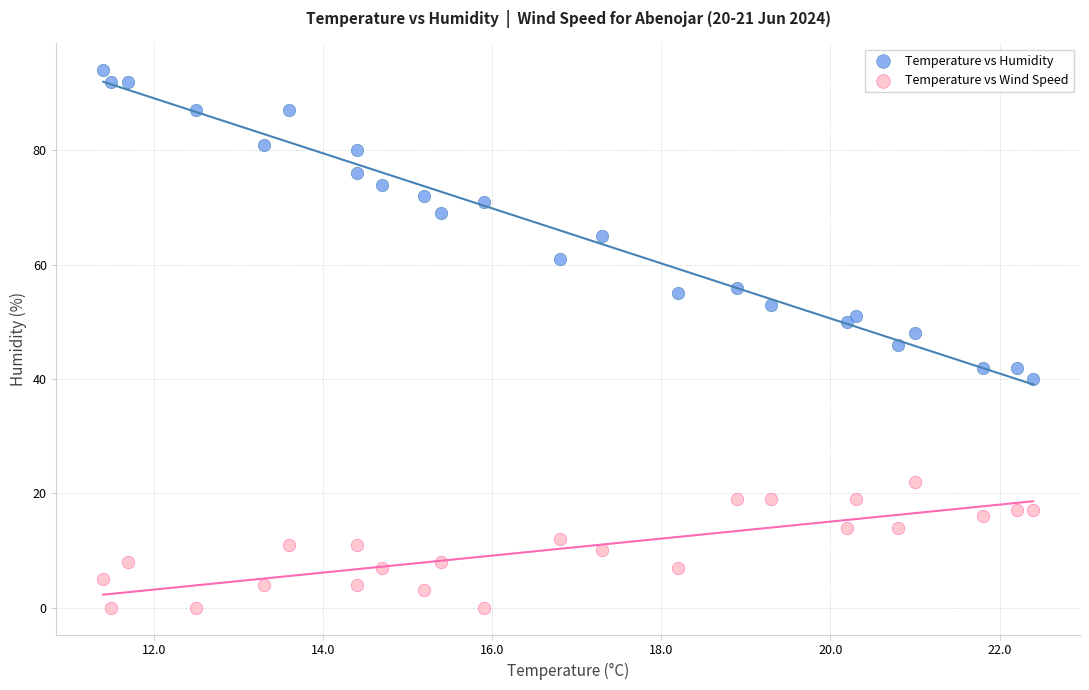

Which series contains the highest Y value?

Temperature vs Humidity